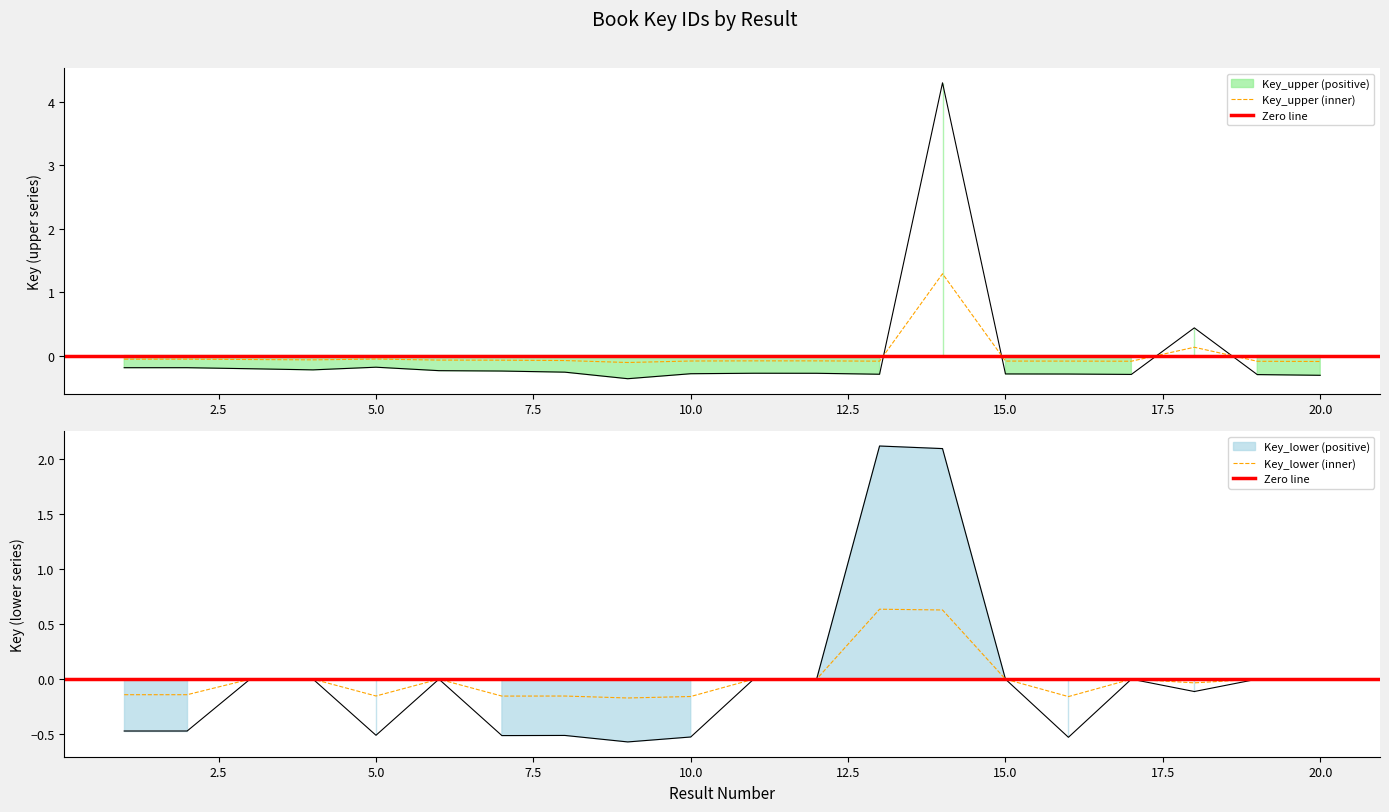

What is the value of the 1st point from the left?

-0.2